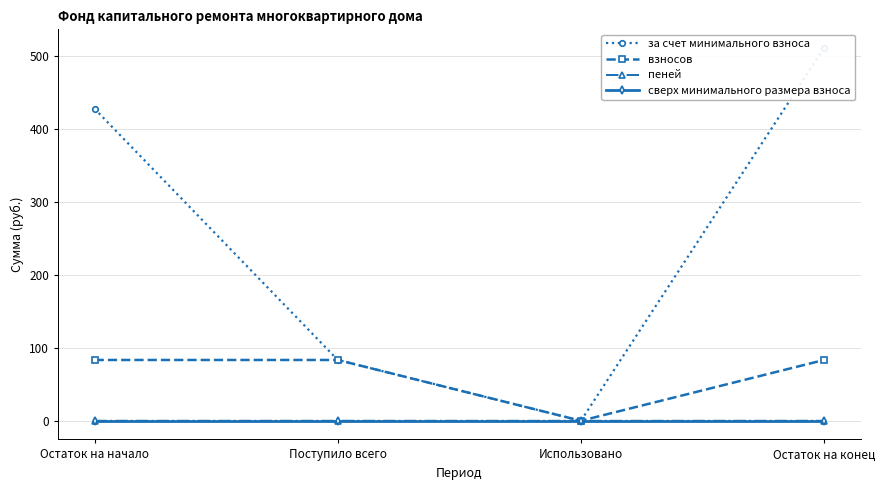

The пеней series shows 0.0 at Остаток на начало. True or false?

False